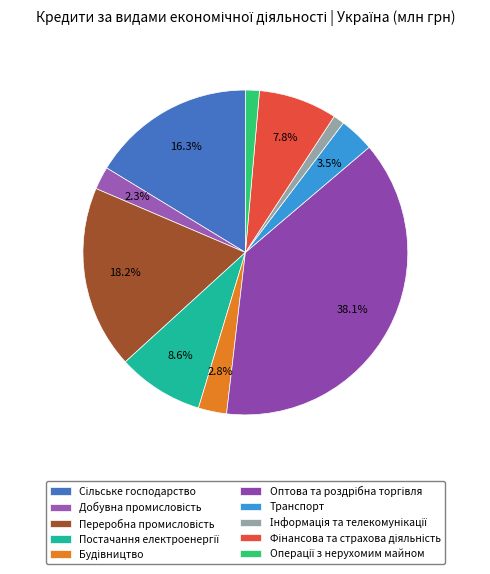

Count the number of slices in the pie.

10